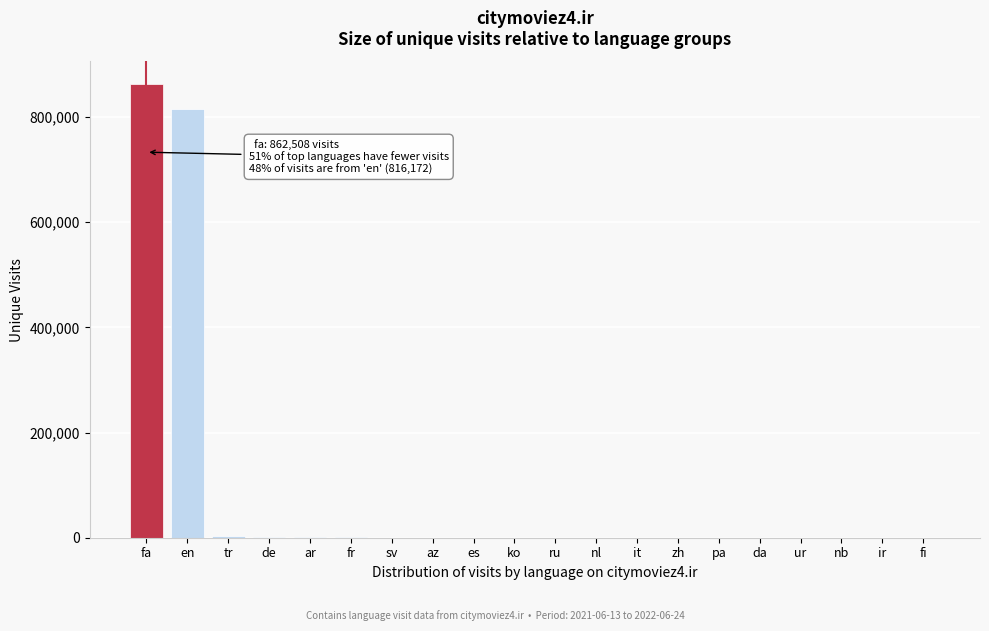

At which label is the value closest to 431274?

en